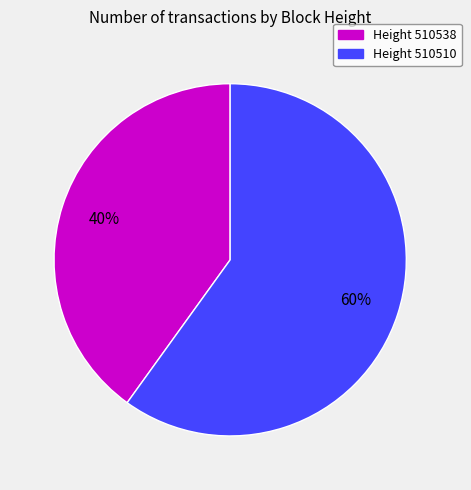

Is there a majority slice in this chart?

Yes